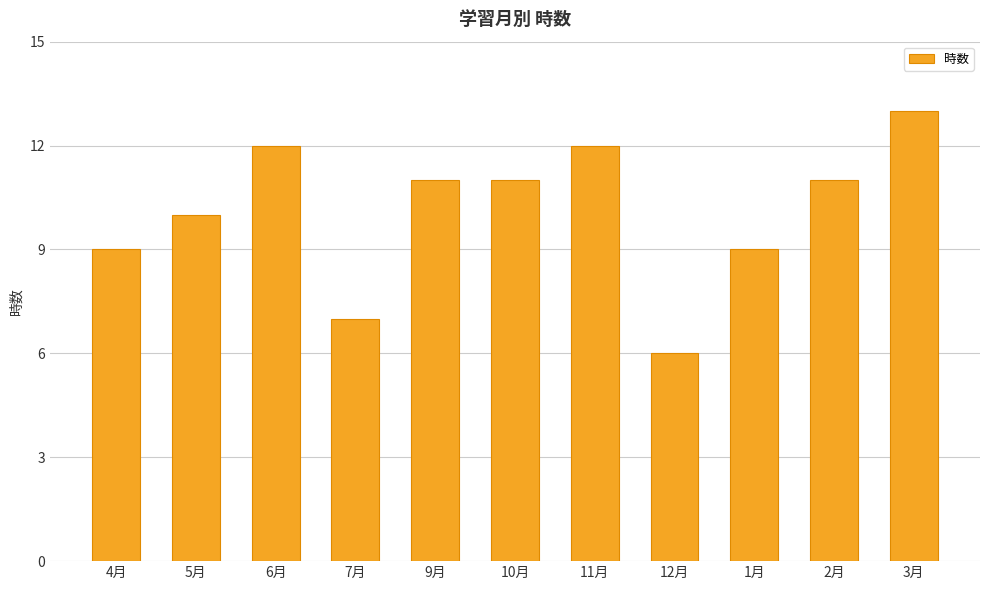

What is the change in value from 5月 to 3月?

+3